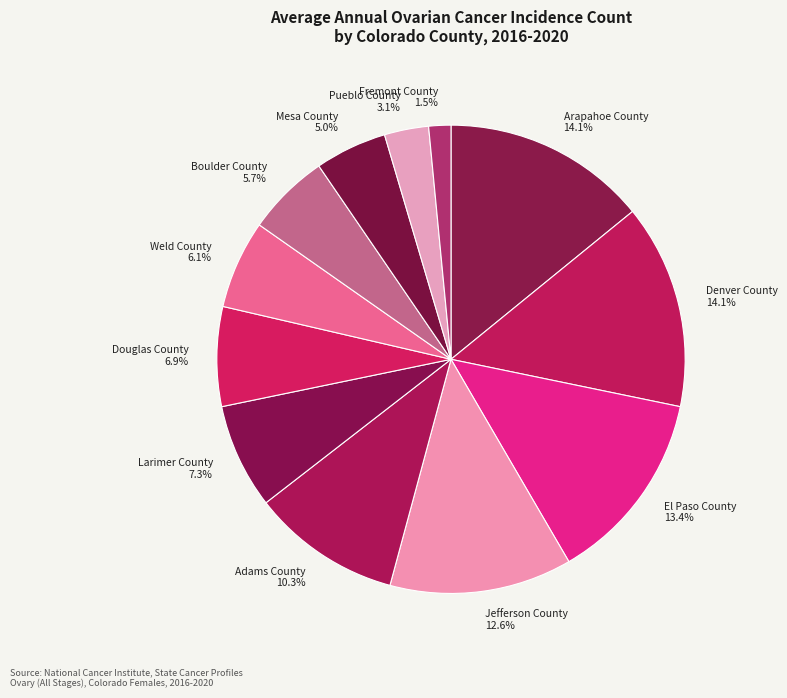

Count the number of slices in the pie.

12